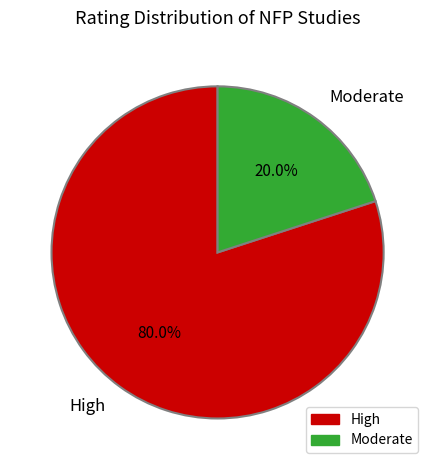

What is the ratio of the value at High to the value at Moderate?

4.0